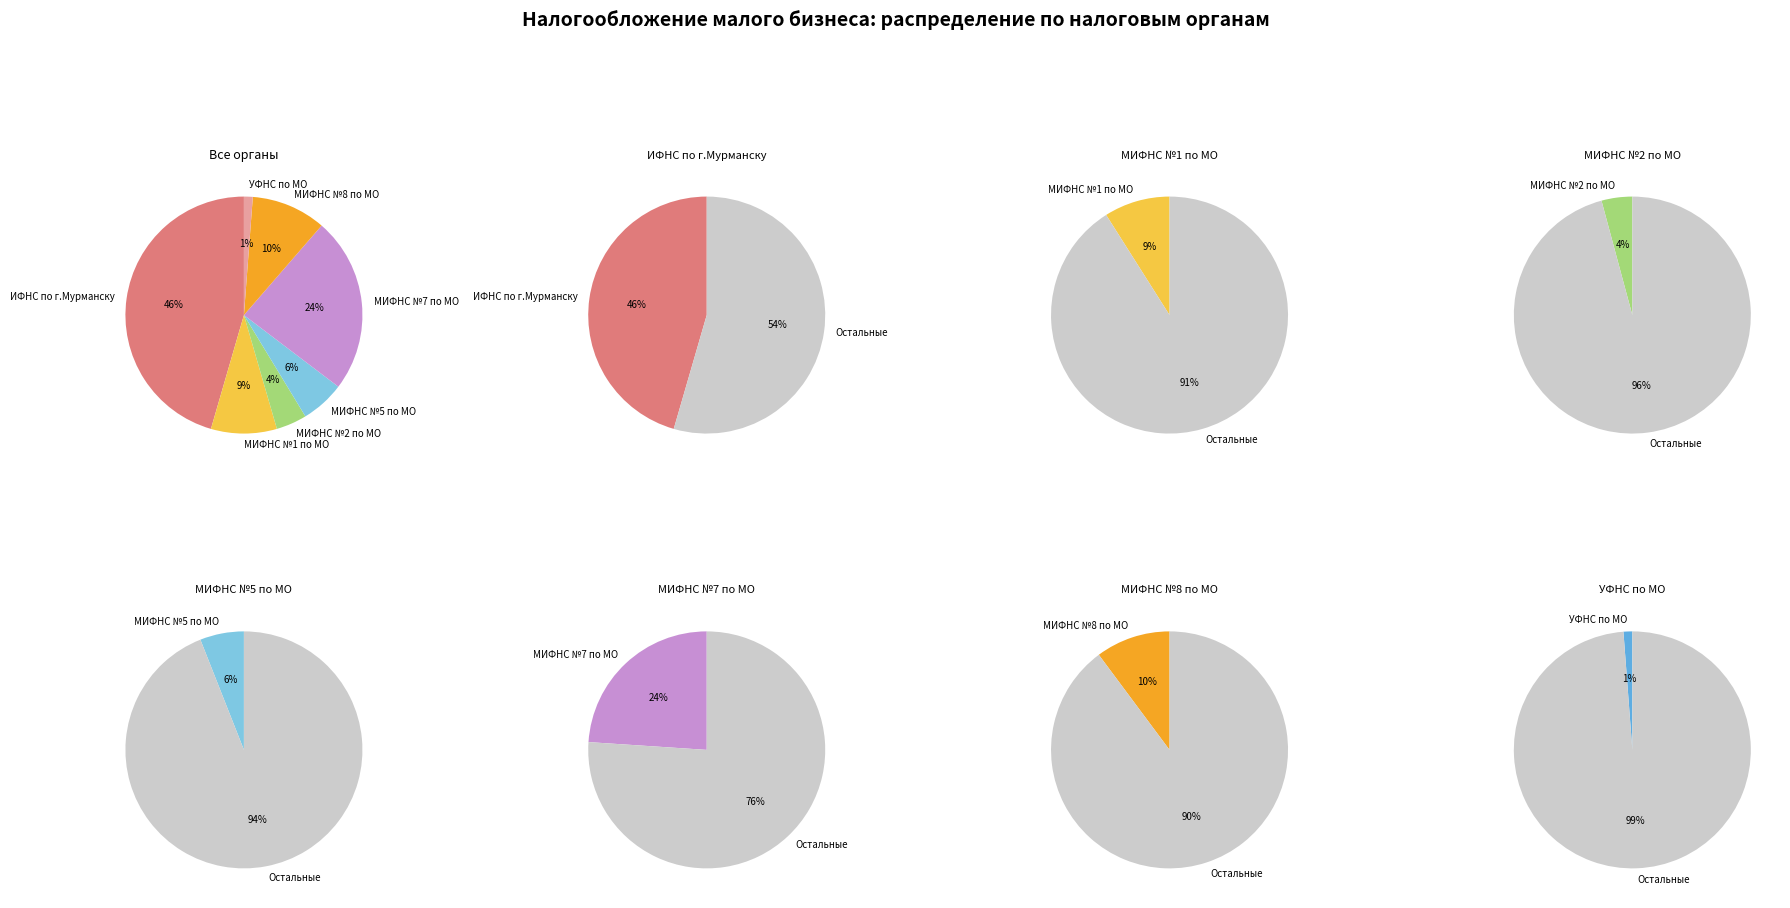

The МИФНС №5 по МО slice represents 1% of the pie. True or false?

False